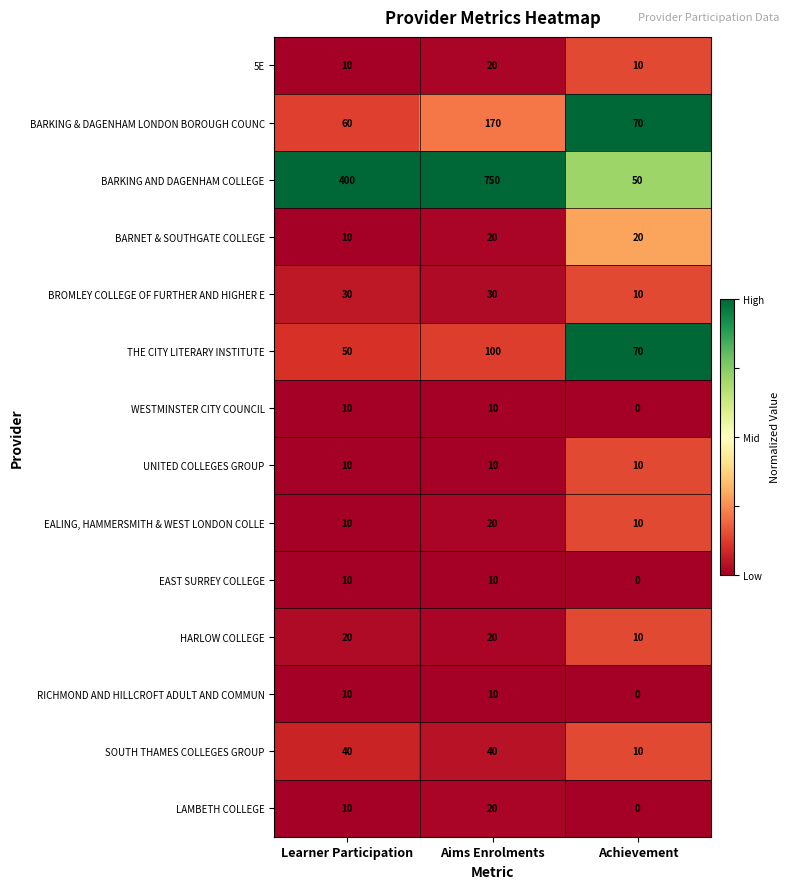

Which series has the widest spread of values?

BARKING AND DAGENHAM COLLEGE